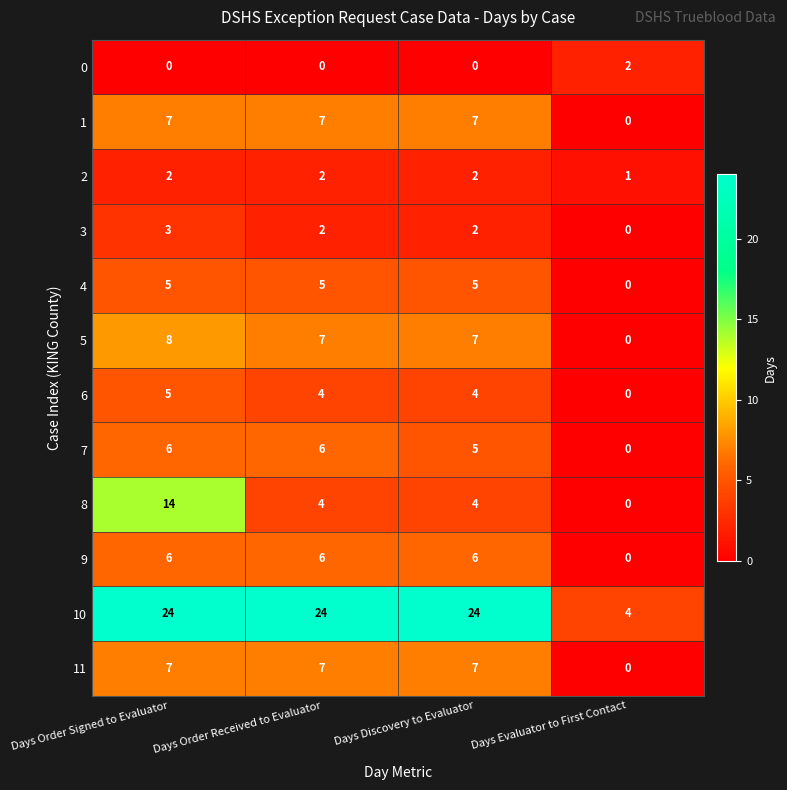

The value of 3 at Days Order Signed to Evaluator is 5. True or false?

False